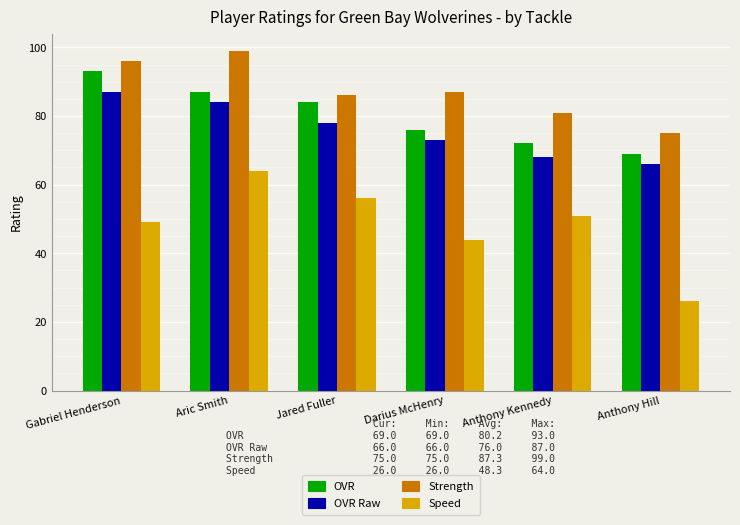

Which series changed the most between Gabriel Henderson and Anthony Hill?

OVR